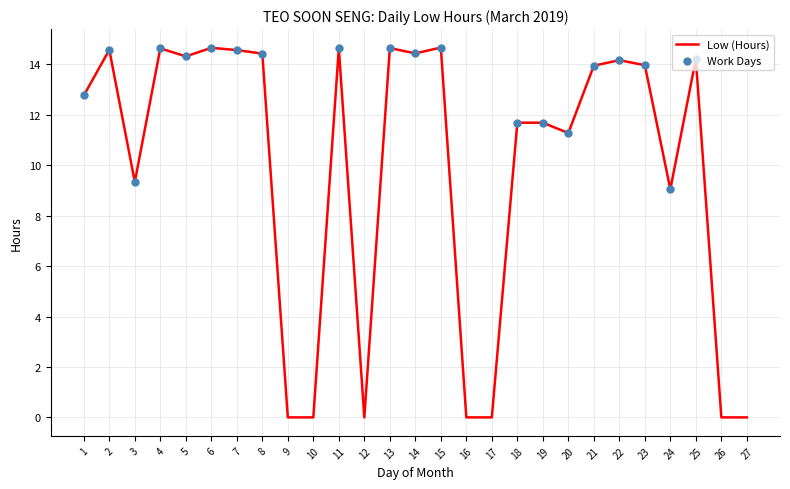

Approximately how many times larger is the value at 25 compared to 19?

1.2